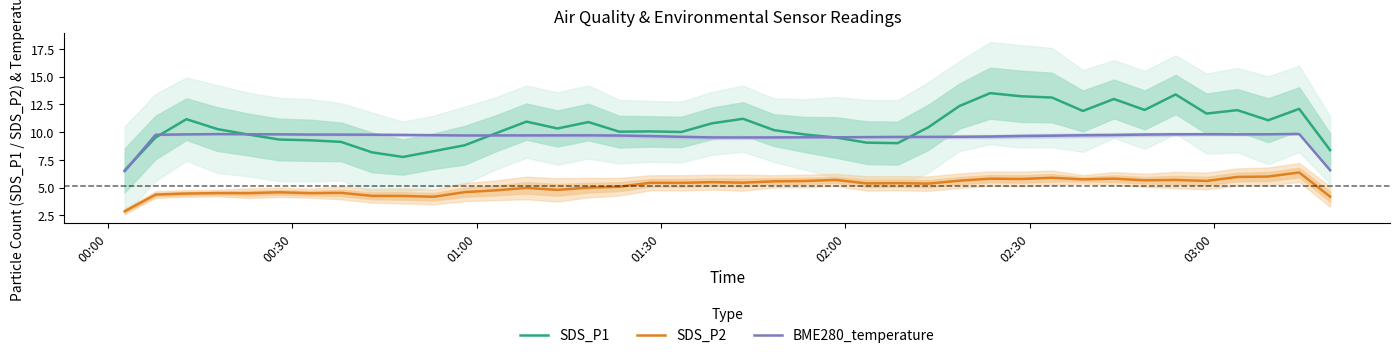

True or false: SDS_P2 and SDS_P1 intersect in this chart.

False